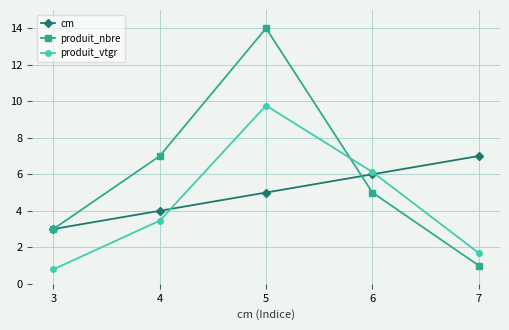

Is it true that produit_vtgr equals 1.4 at 3?

False